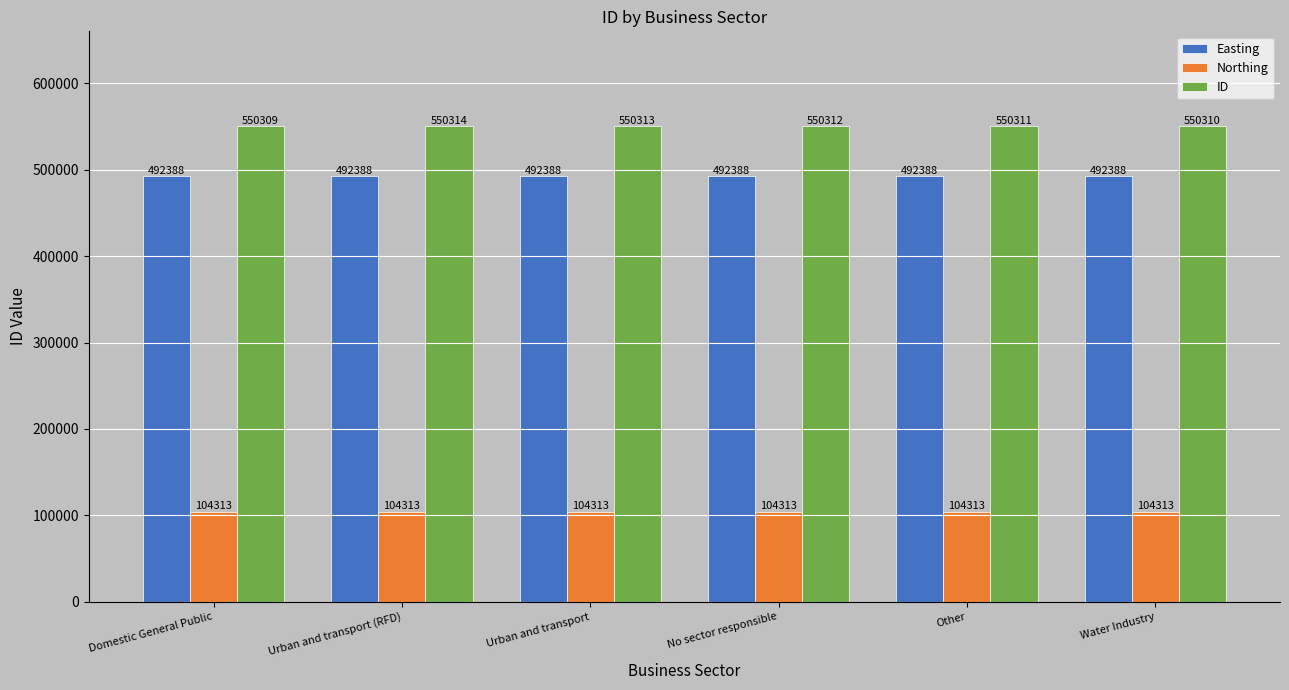

Reading left to right, transcribe all the data shown in this chart.

Easting: Domestic General Public=492388	Urban and transport (RFD)=492388	Urban and transport=492388	No sector responsible=492388	Other=492388	Water Industry=492388
Northing: Domestic General Public=104313	Urban and transport (RFD)=104313	Urban and transport=104313	No sector responsible=104313	Other=104313	Water Industry=104313
ID: Domestic General Public=550309	Urban and transport (RFD)=550314	Urban and transport=550313	No sector responsible=550312	Other=550311	Water Industry=550310